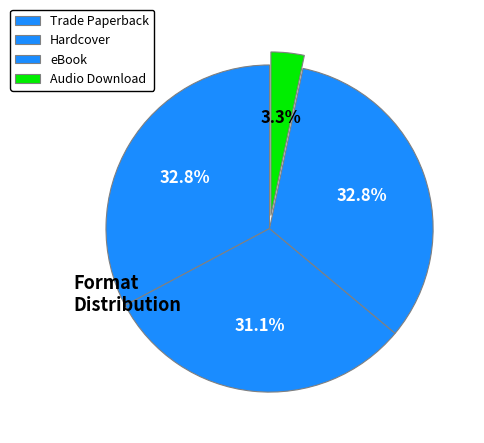

To the nearest percent, what is the average slice percentage?

25%